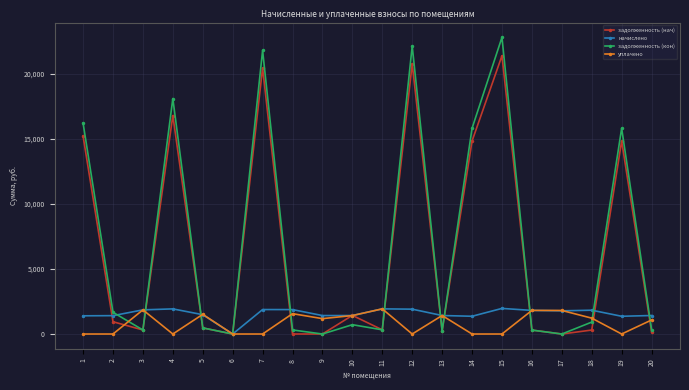

Count the number of categories in the chart.

20